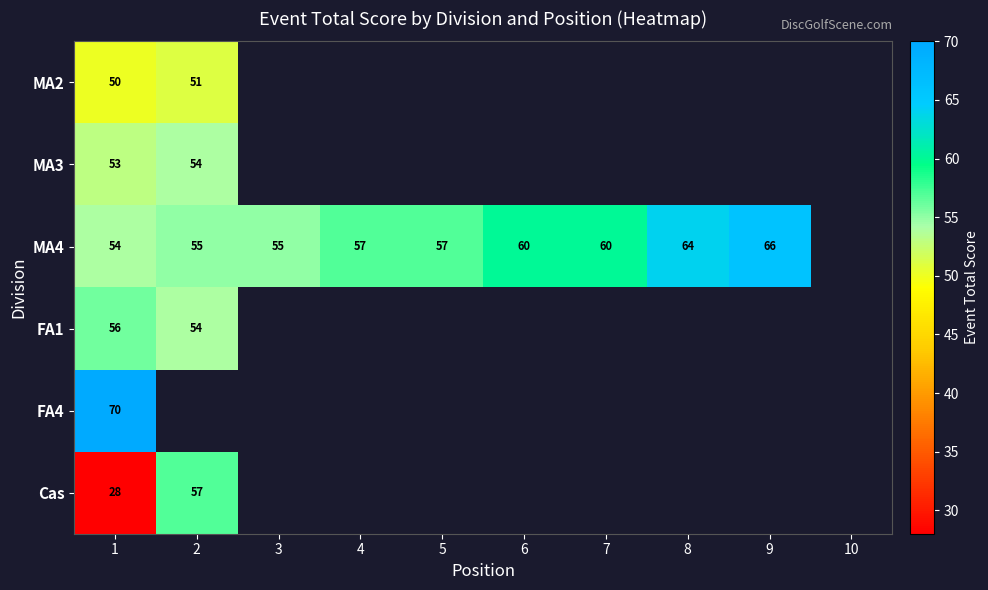

What is the maximum value shown in the chart?

70.0